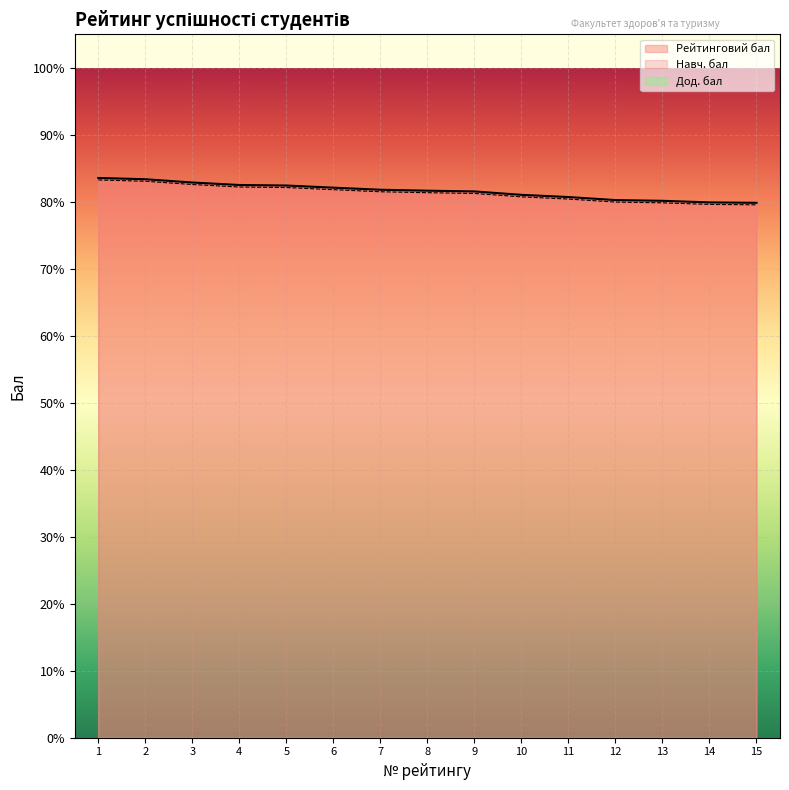

True or false: Навч. бал and Рейтинговий бал cross at least once.

False